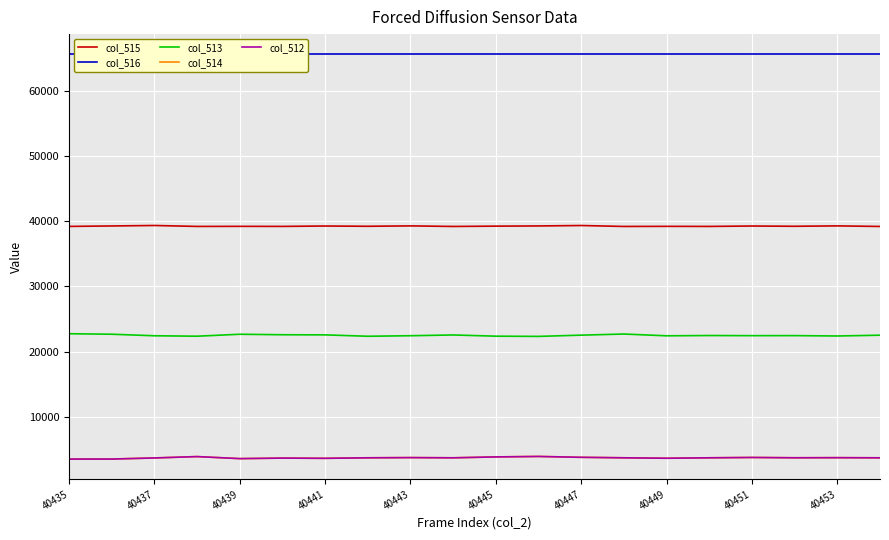

Is this an area chart (filled region under the line)?

No